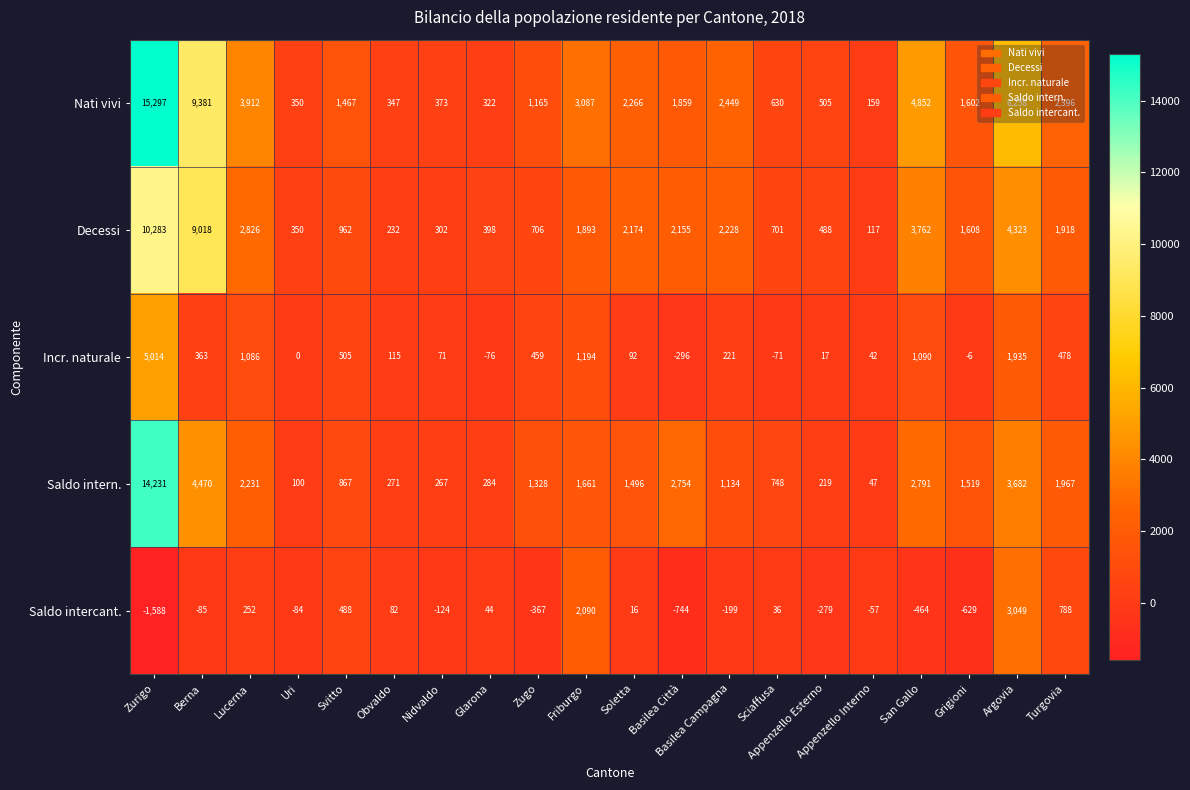

What is the greatest value displayed?

15297